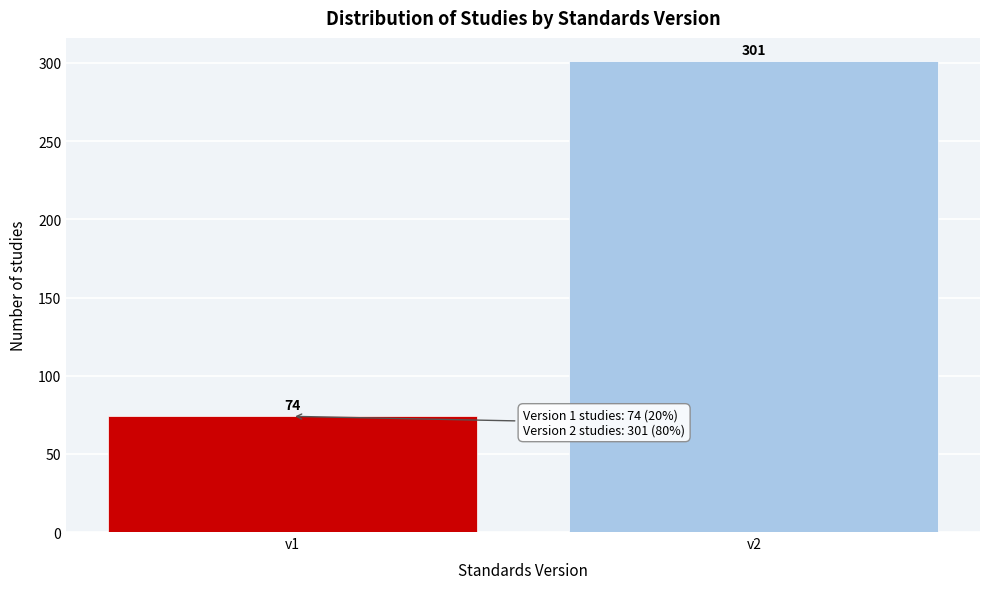

Reading left to right, list all the values displayed in this chart.

74	301